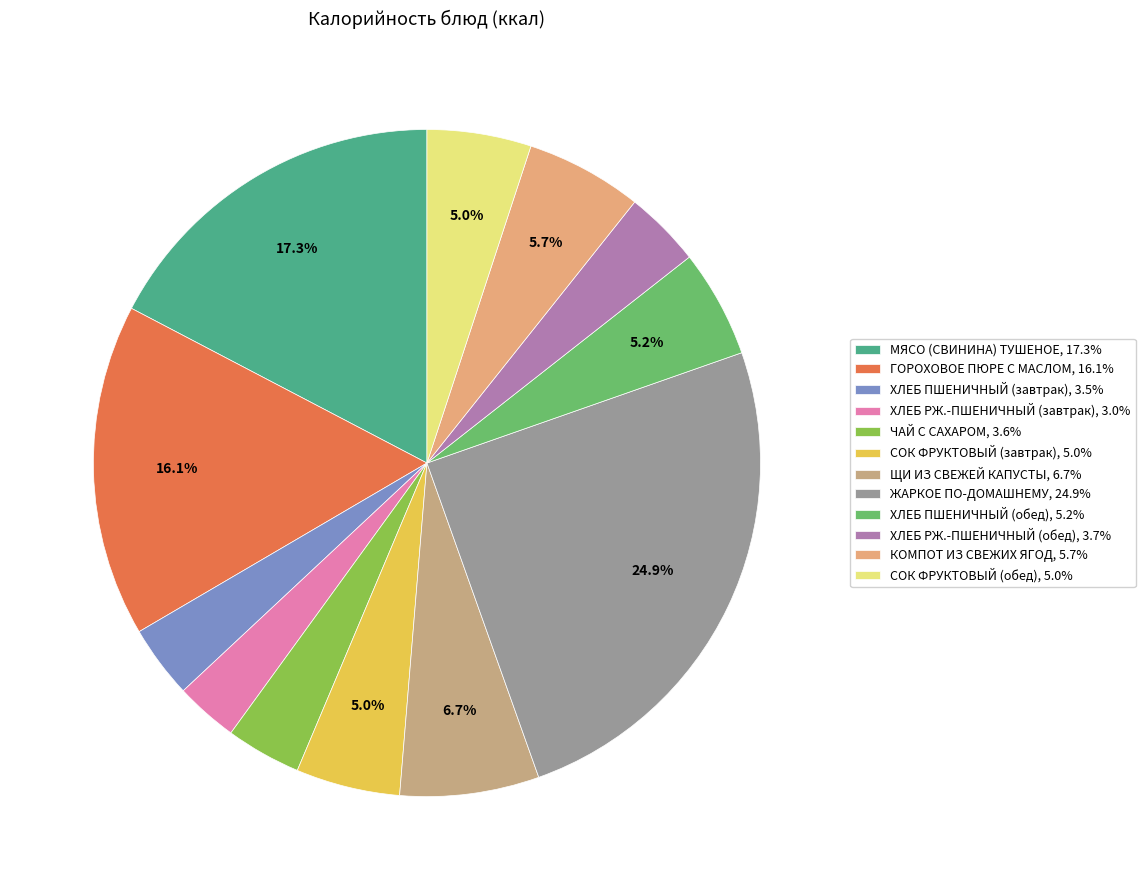

Is there any slice that represents more than half of the pie?

No